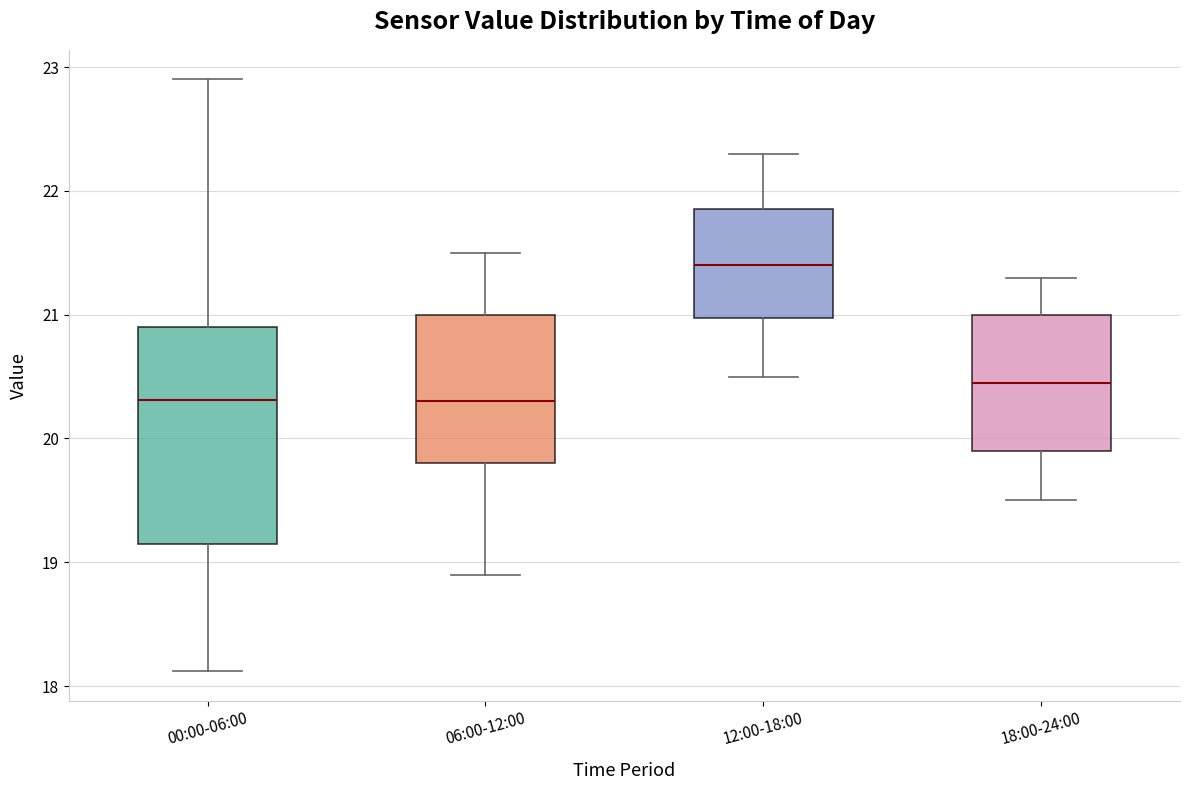

Comparing the boxes themselves (not the whiskers), which one is the tallest?

00:00-06:00